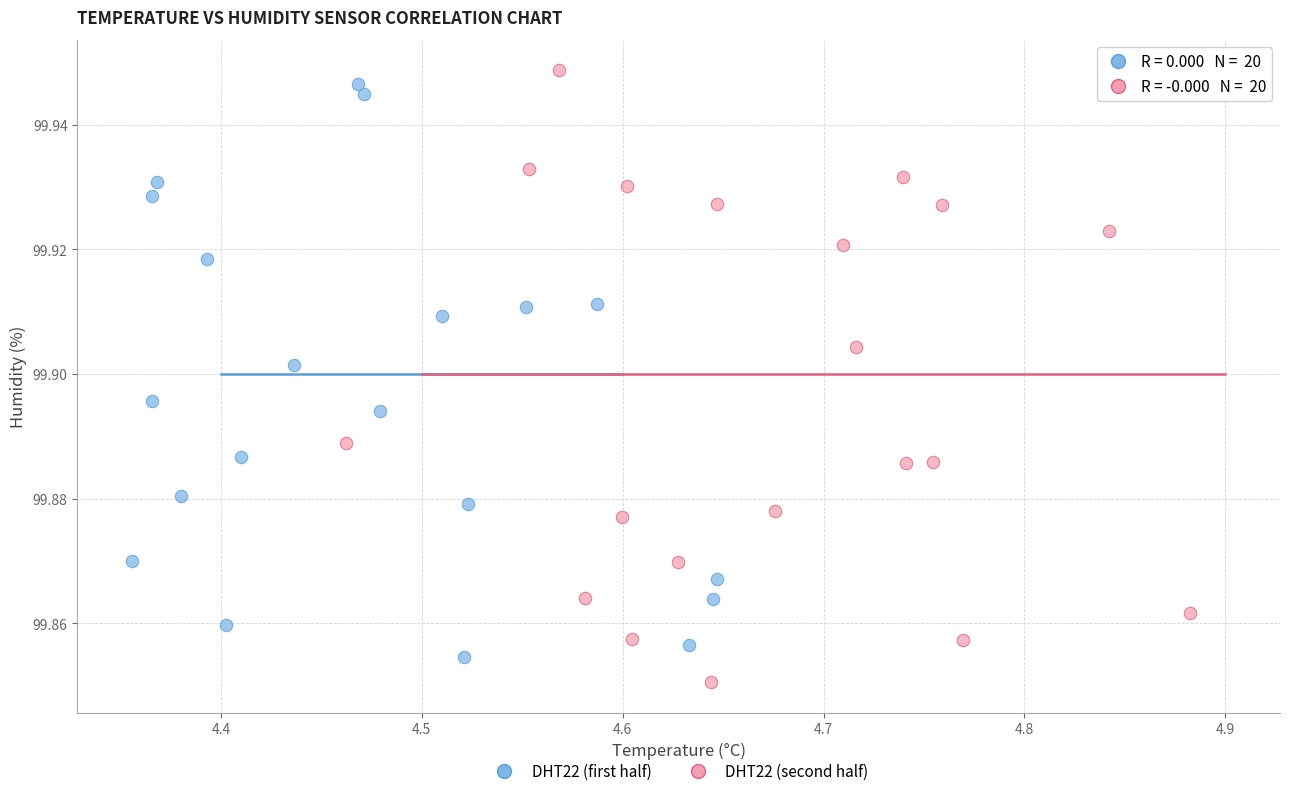

Which series reaches the maximum Y coordinate?

DHT22 (second half)